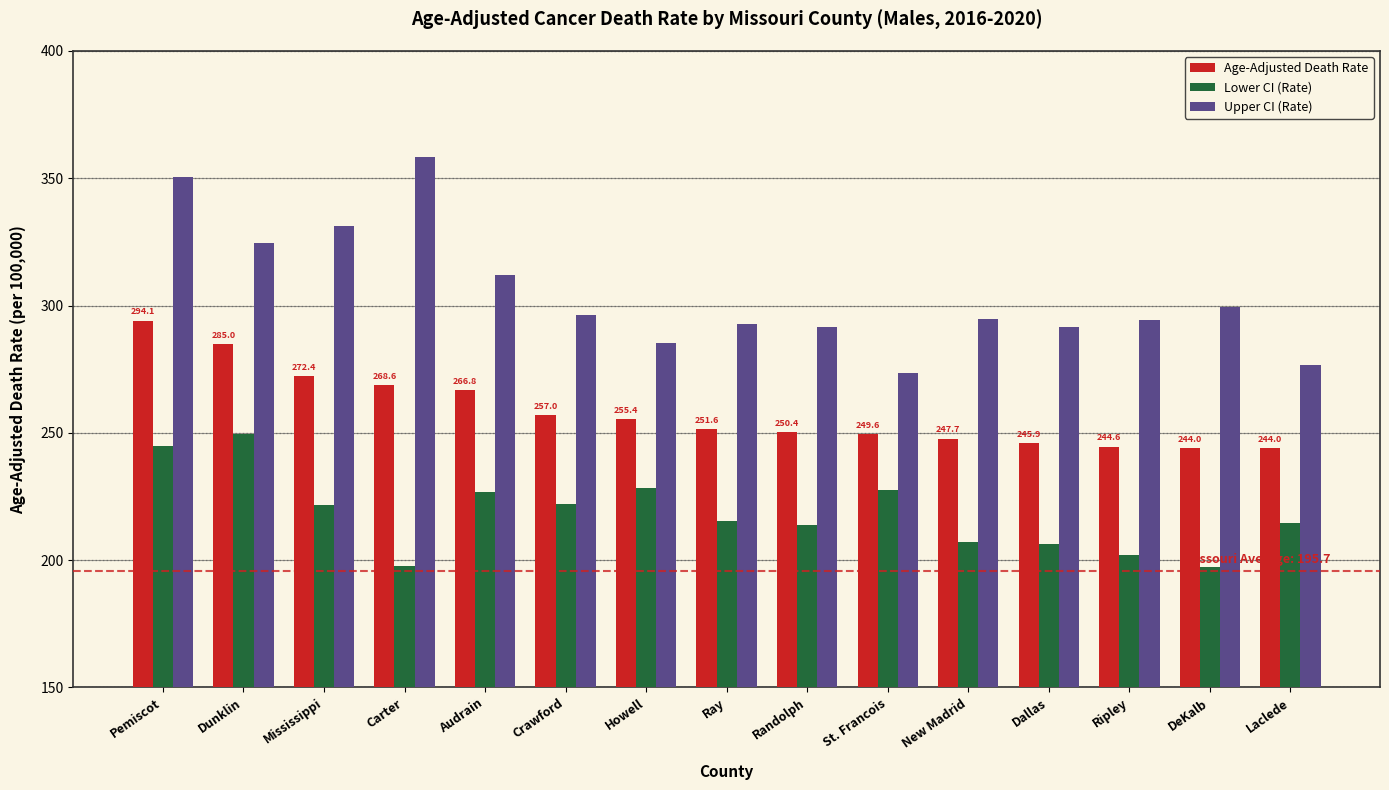

Which series has the widest spread of values?

Upper CI (Rate)